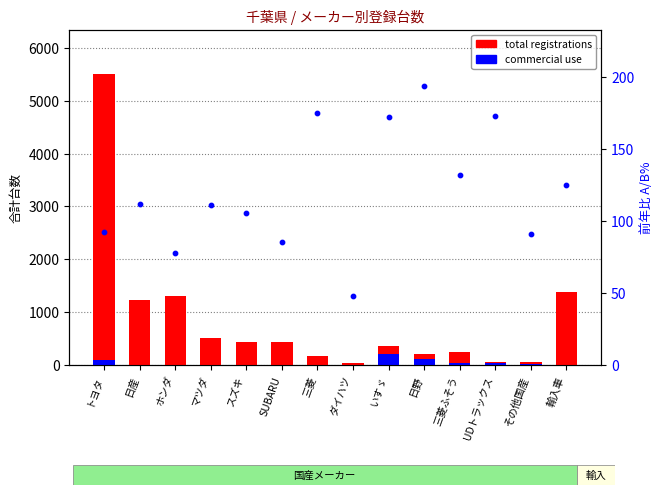

Which series reaches the maximum Y coordinate?

total registrations